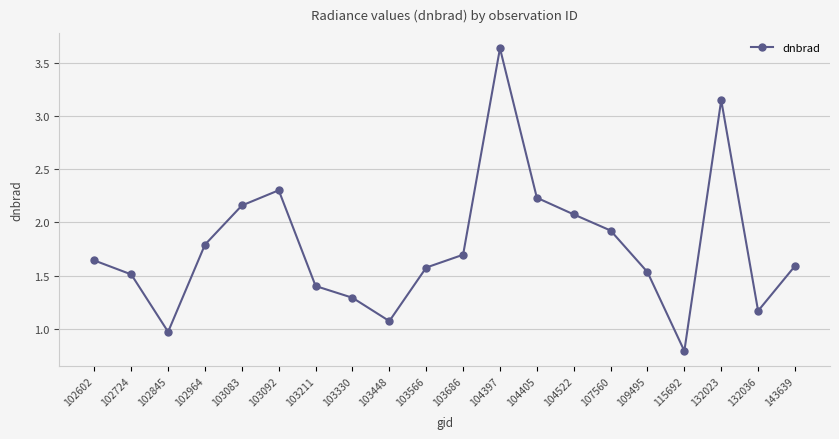

What value does the data have at 104522?

2.1